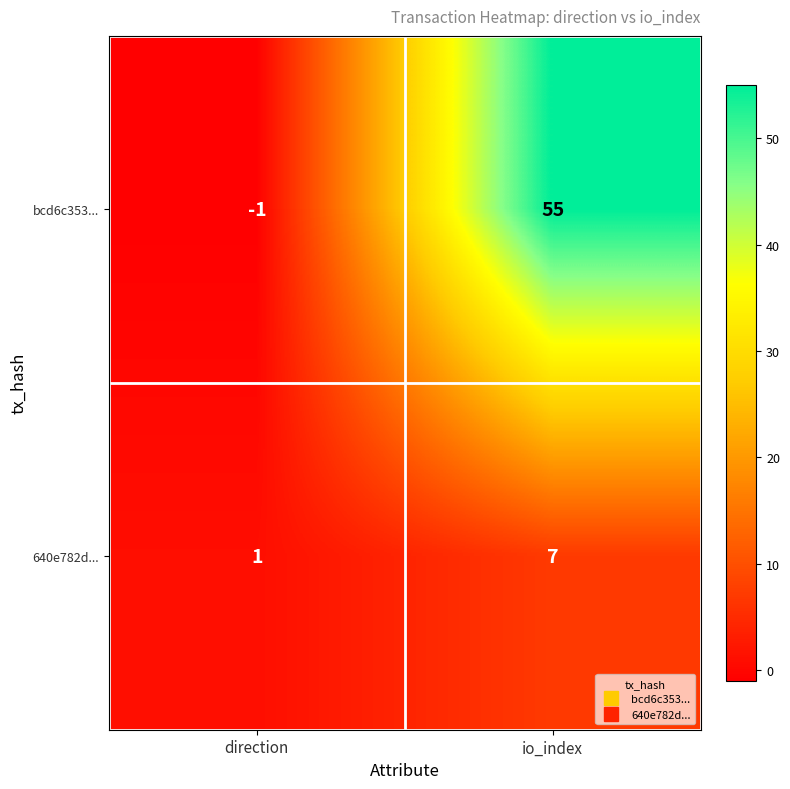

At which label is bcd6c353... closest to 27?

direction